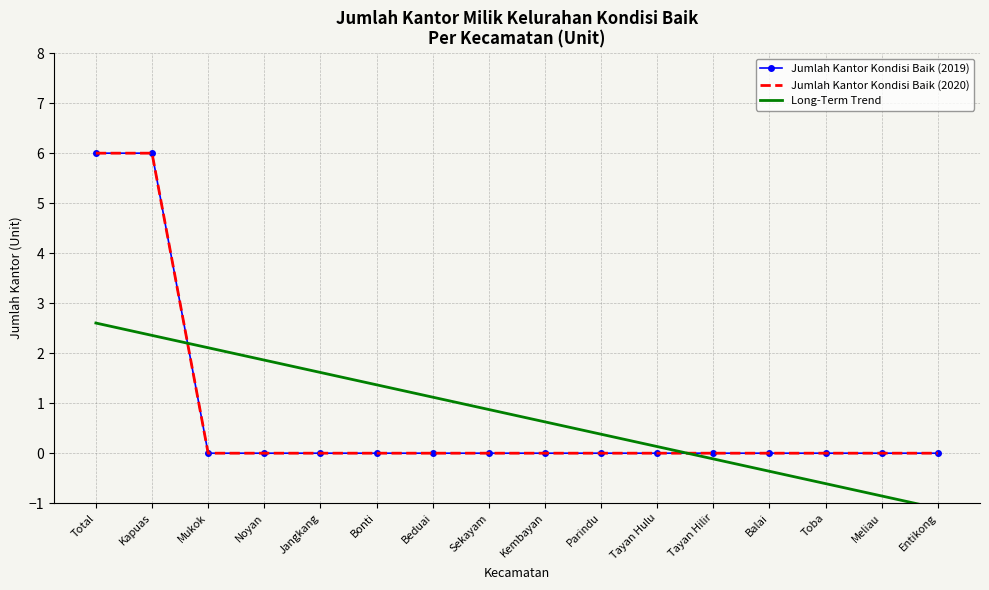

After their last crossing, which series has the higher values: Jumlah Kantor Kondisi Baik (2019) or Long-Term Trend?

Jumlah Kantor Kondisi Baik (2019)